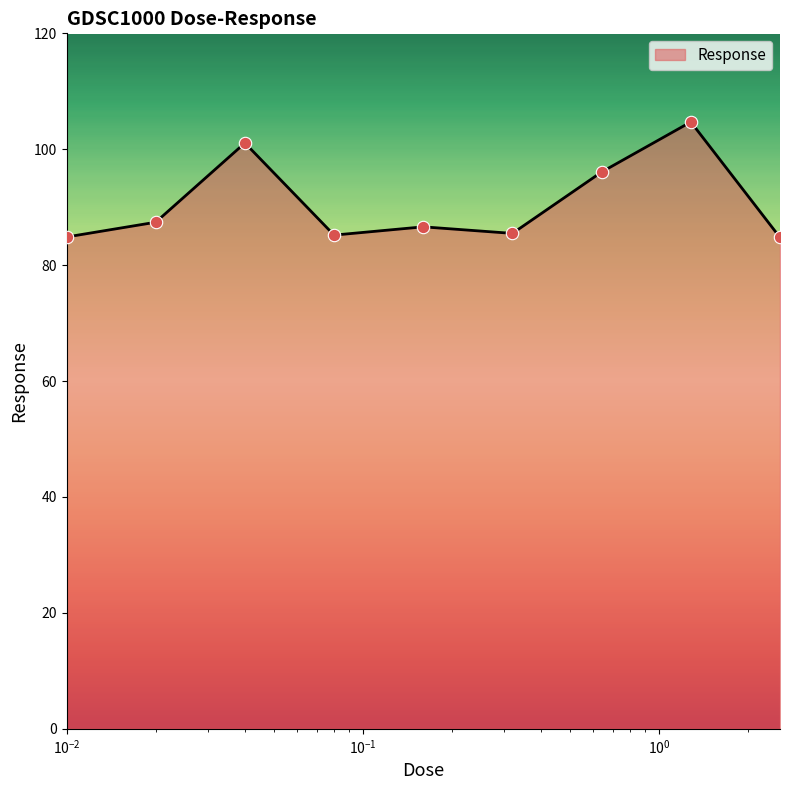

What is the greatest value displayed?

104.7